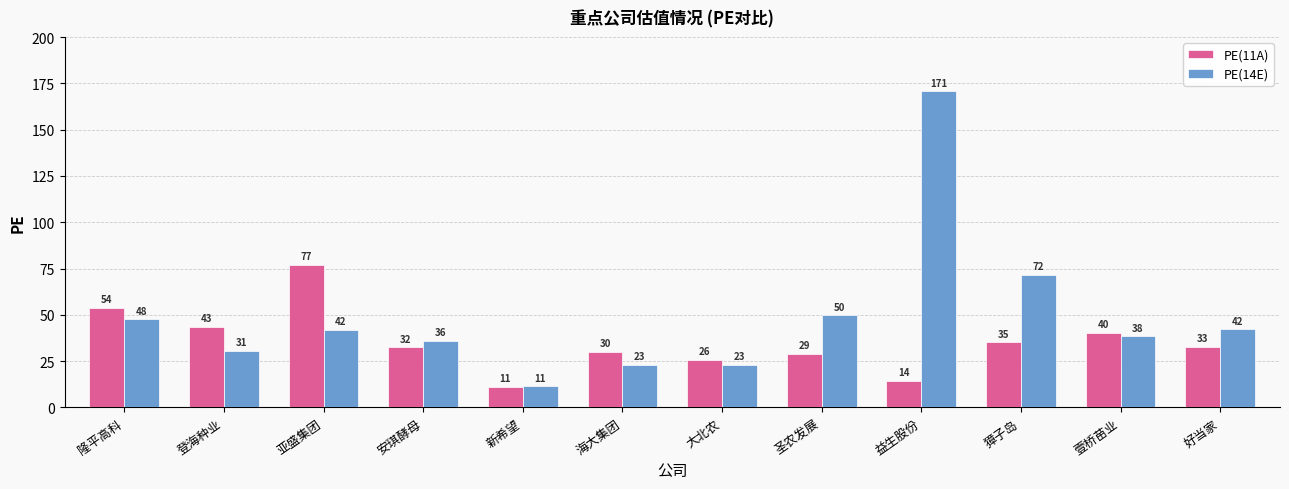

How many bars are there in each group?

2